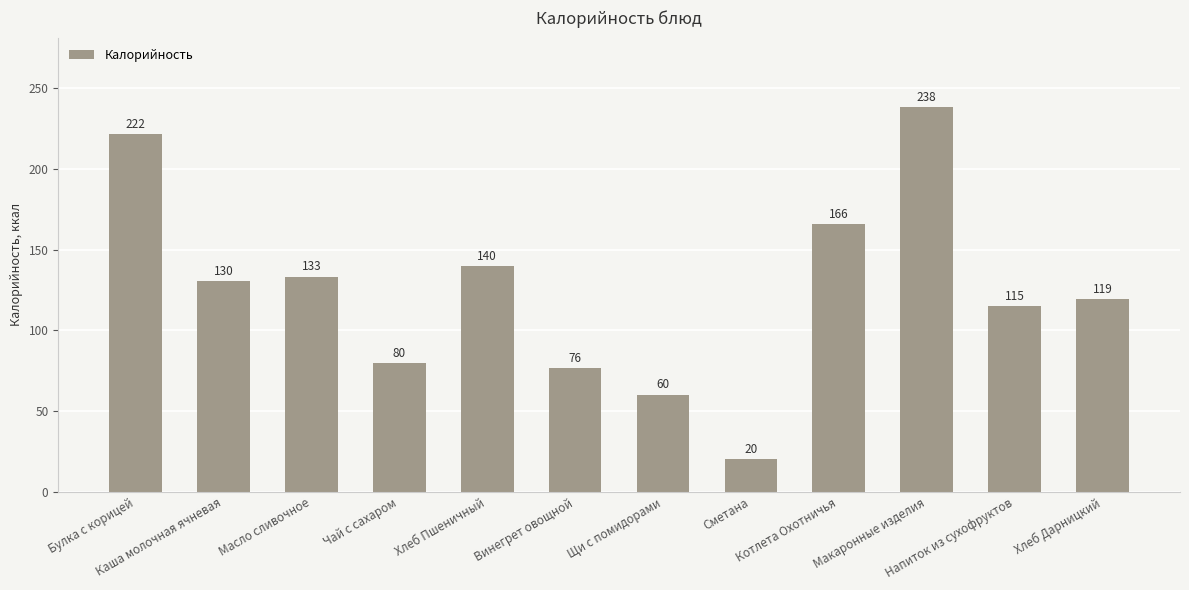

At which label is the value closest to 129?

Каша молочная ячневая